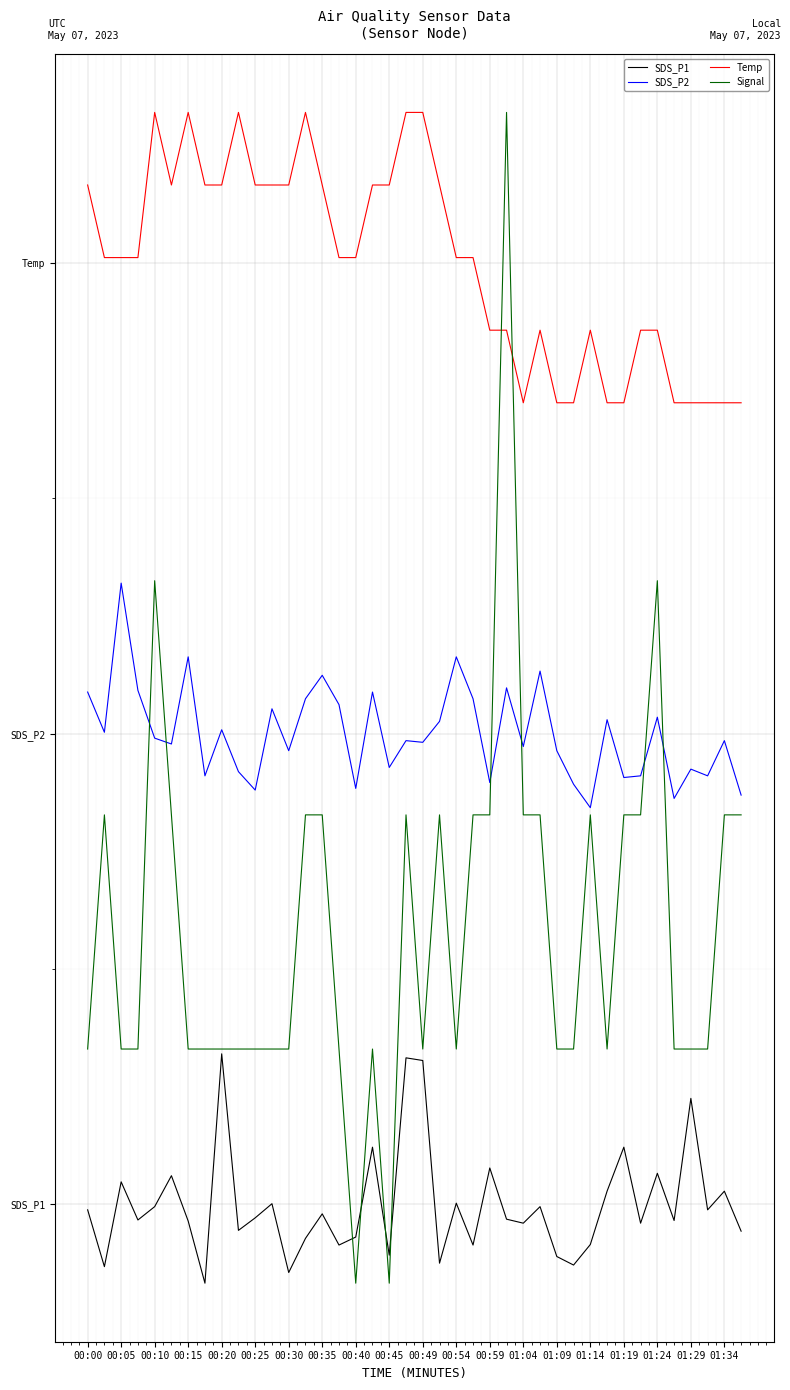

What is the value of the Temp point at the 39th from the left?

42.6